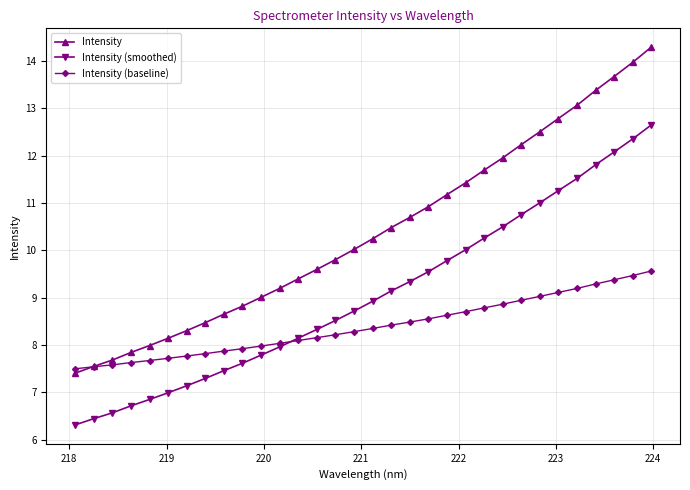

What is the minimum value for Intensity (baseline)?

7.5